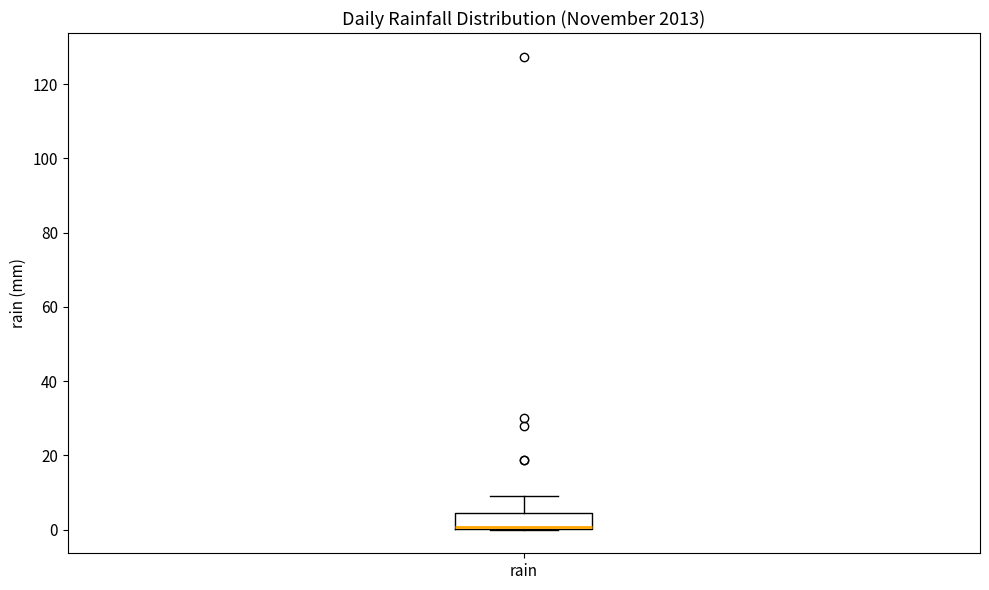

Where is the upper edge of the box for rain on the y-axis? The values are not printed on the chart, so give them approximately, as read against the axis.

4